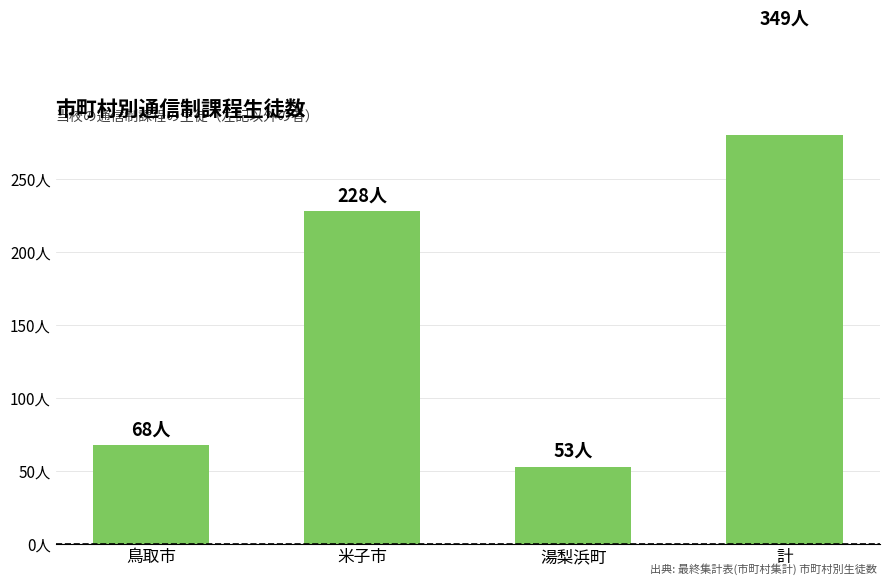

Rank the categories by value from highest to lowest.

計, 米子市, 鳥取市, 湯梨浜町